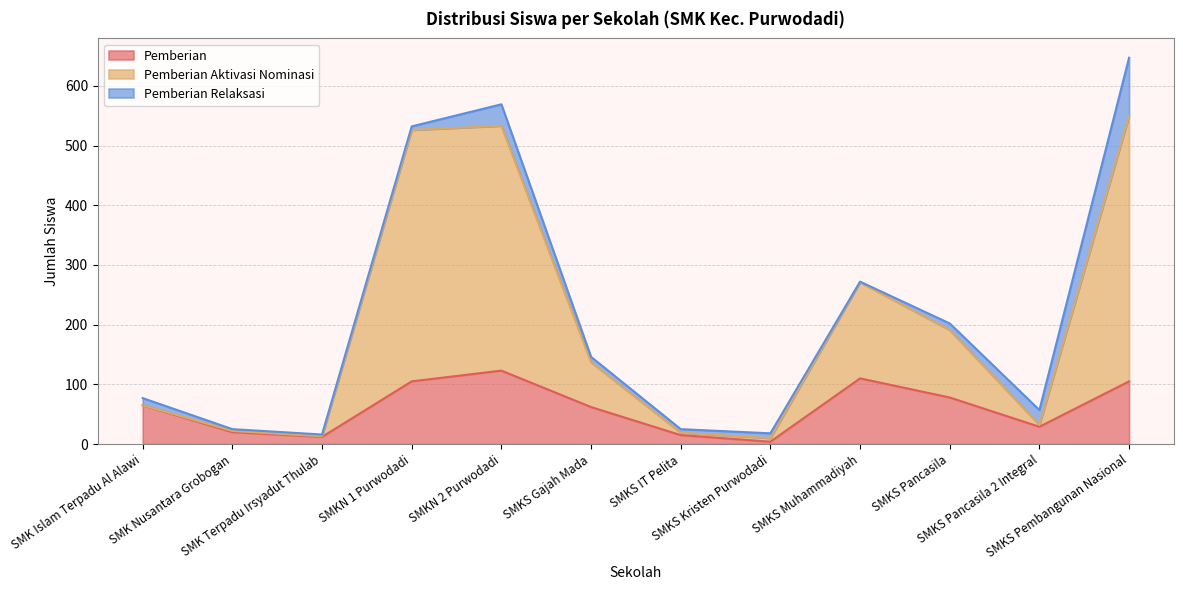

How many interior local peaks does the Pemberian series have?

2